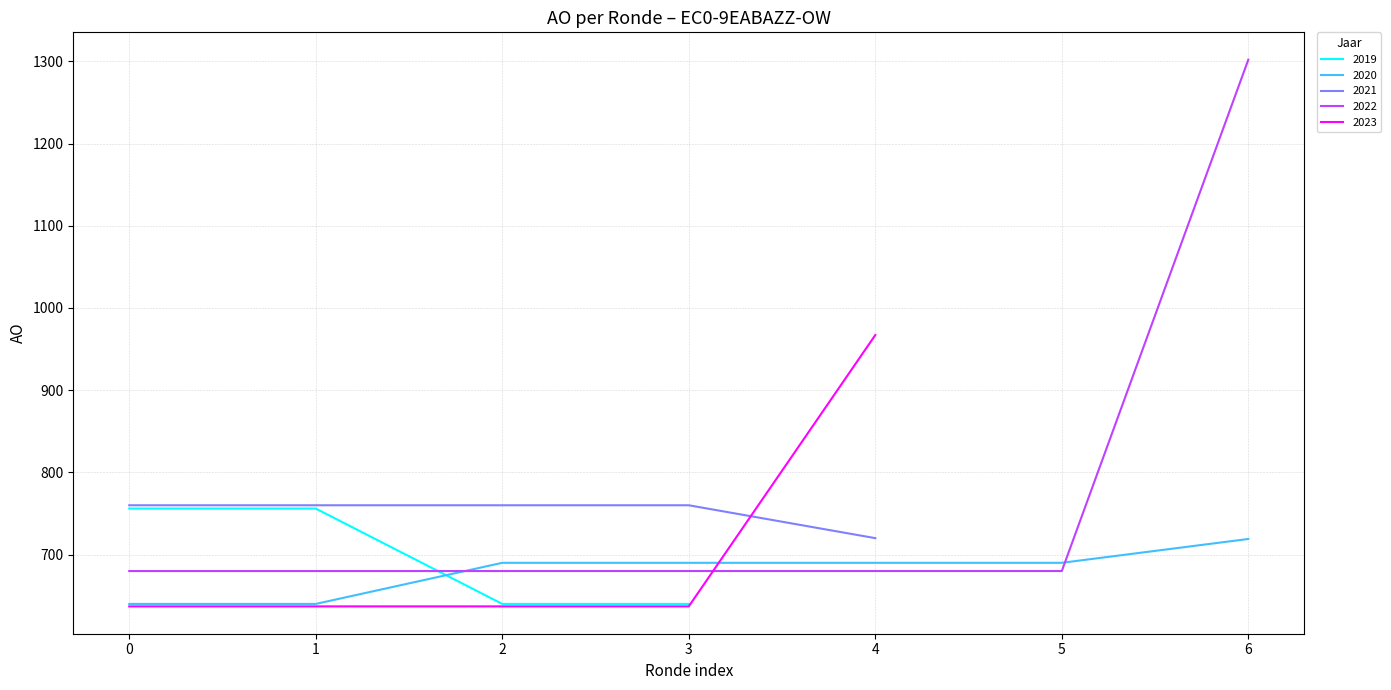

Which series ends up on top after the final intersection of 2022 and 2020?

2022